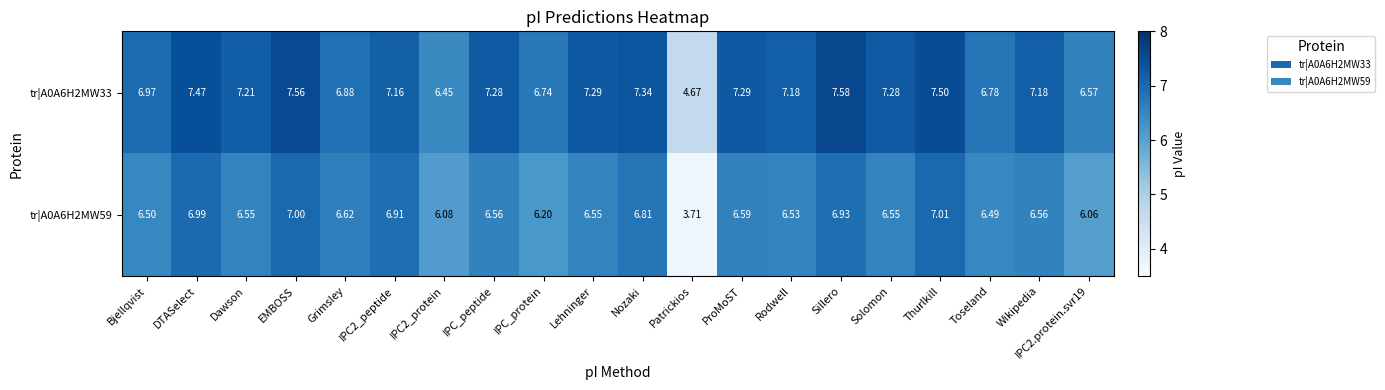

Is the value of tr|A0A6H2MW59 at Wikipedia greater than the value of tr|A0A6H2MW33 at Bjellqvist?

No